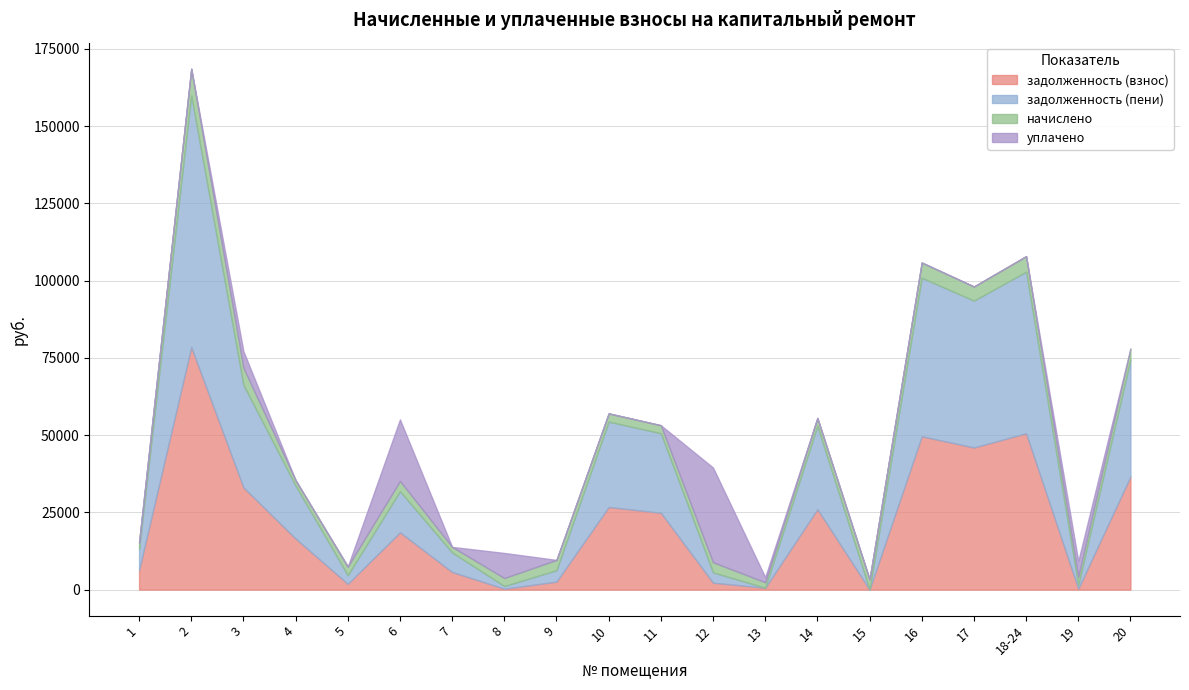

The value of задолженность (пени) at 15 is -37234.4. True or false?

False